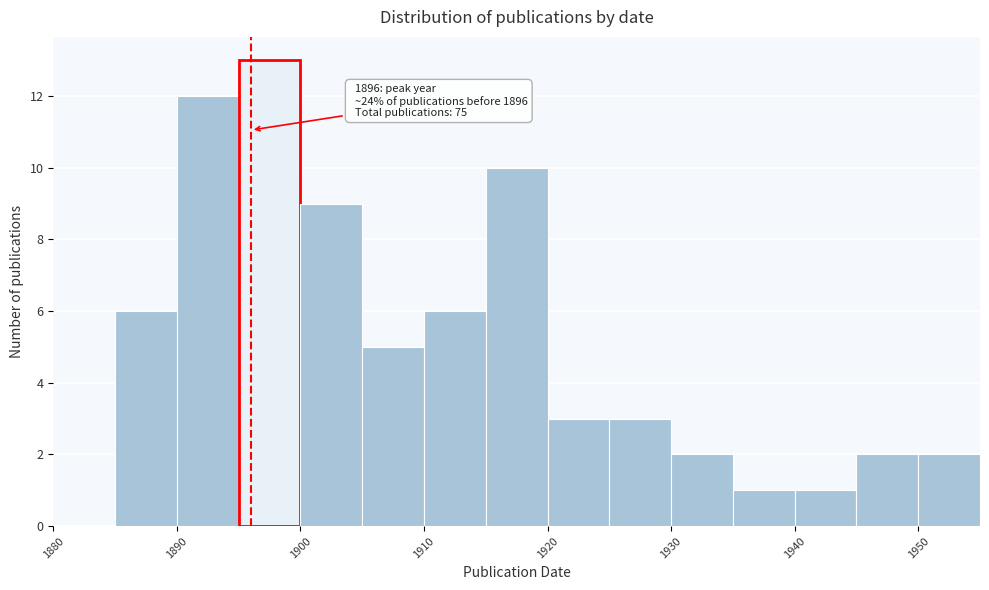

Which range on the x-axis has the tallest bar?

1895 to 1900